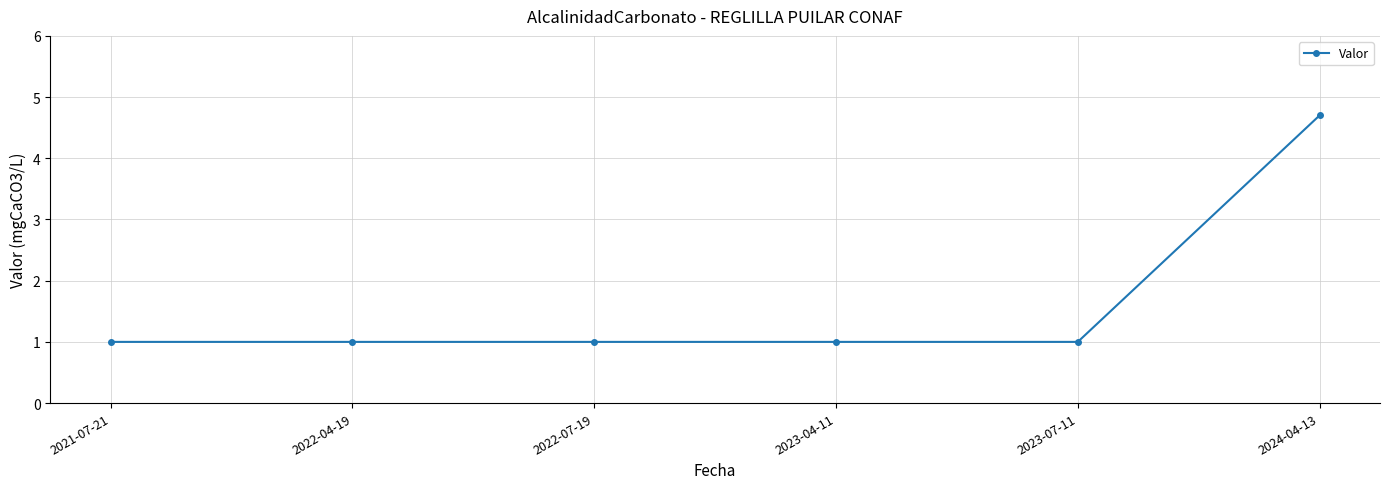

What is the label of the 4th point from the right?

2022-07-19